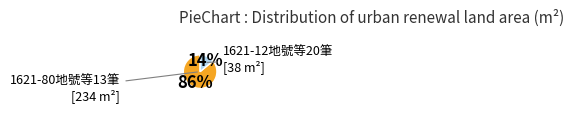

Is there a majority slice in this chart?

Yes